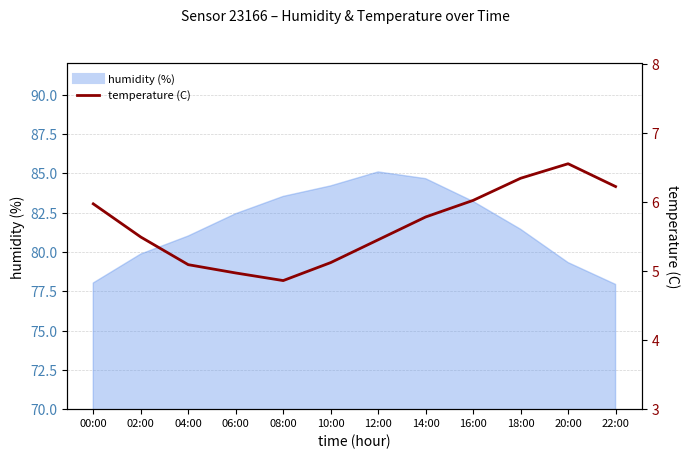

How many interior local valleys (lower than both neighbors) does the data have?

1